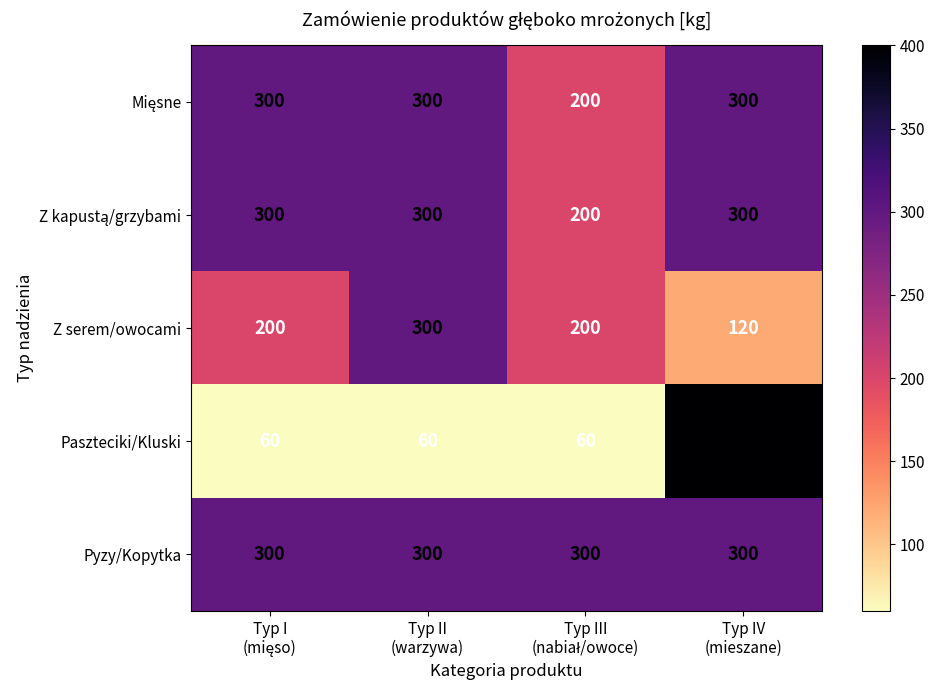

What is the maximum value shown in the chart?

400